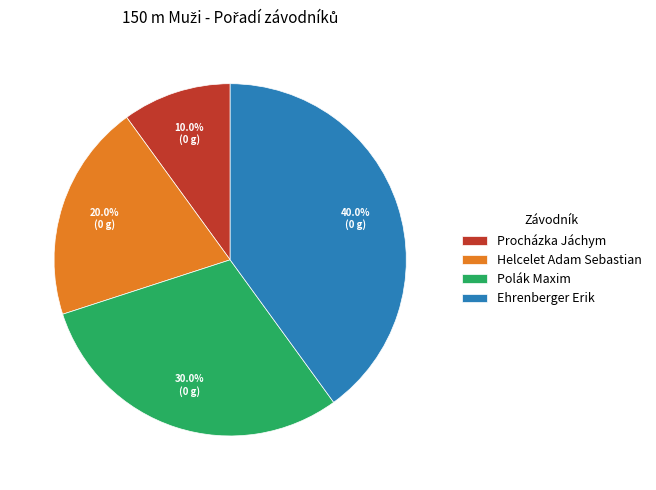

Which category has the biggest portion of the pie?

Ehrenberger Erik